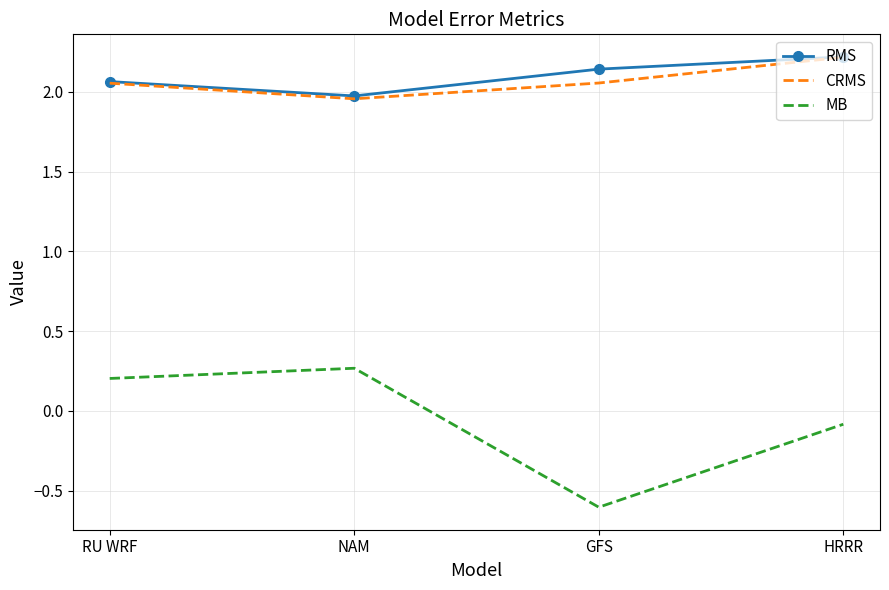

List the labels in order of RMS value, smallest first.

NAM, RU WRF, GFS, HRRR